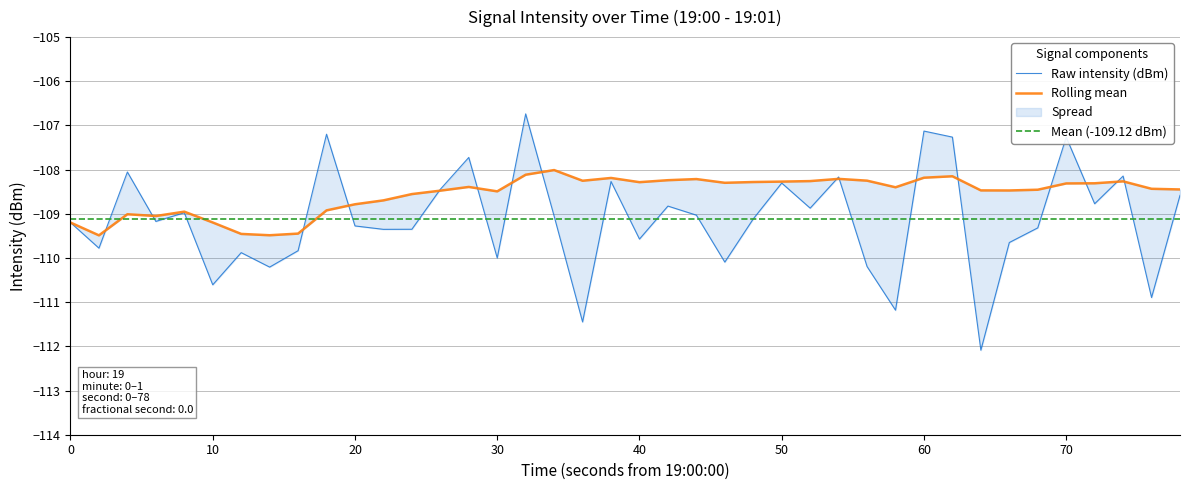

True or false: the data shows -56.6 at 33.

False